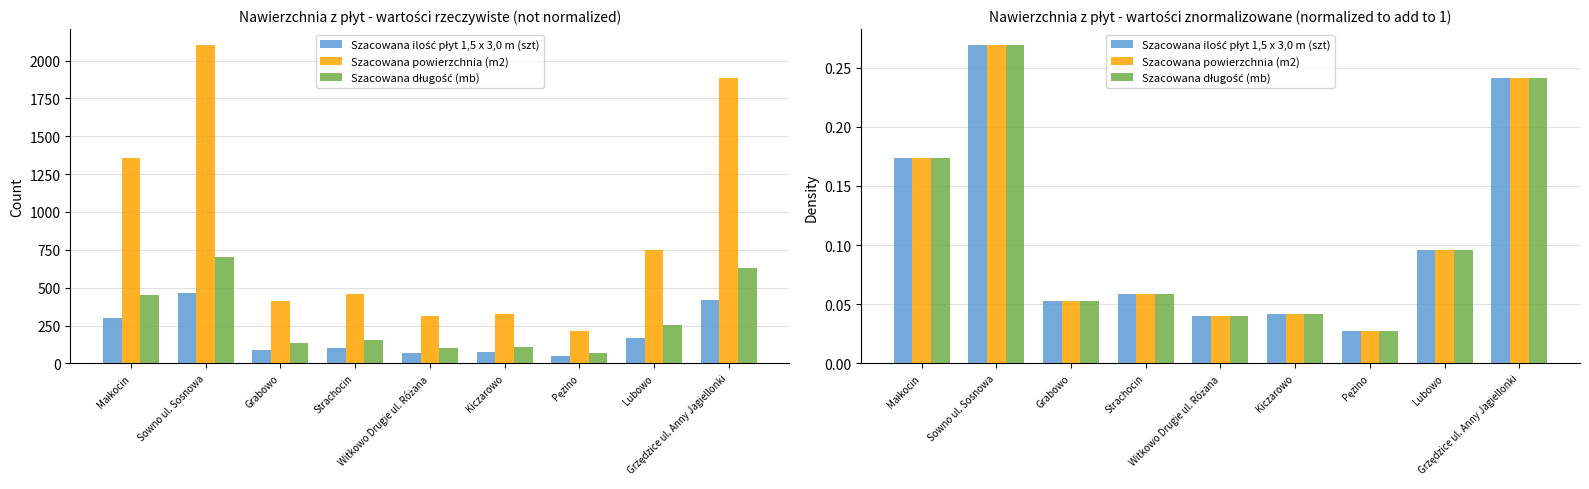

At which category does the chart reach its minimum across all series?

Pęzino